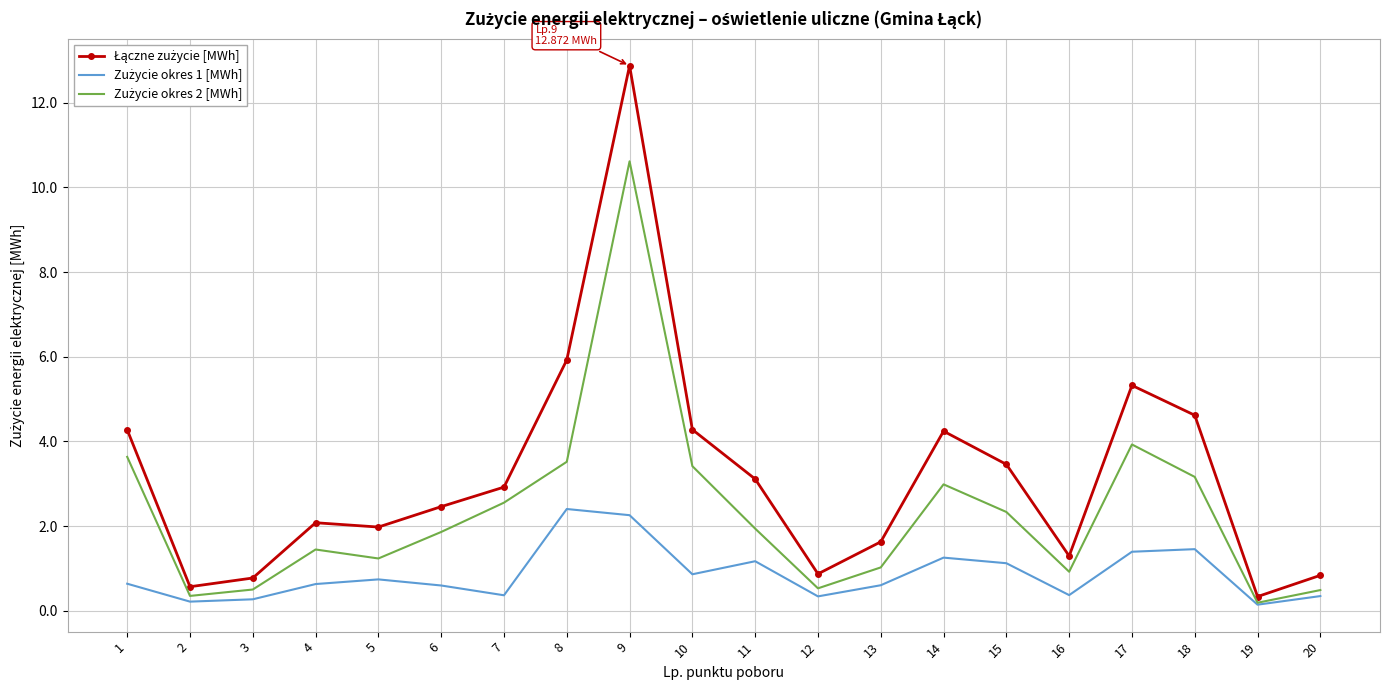

What is the total value across all series at 18?

9.2